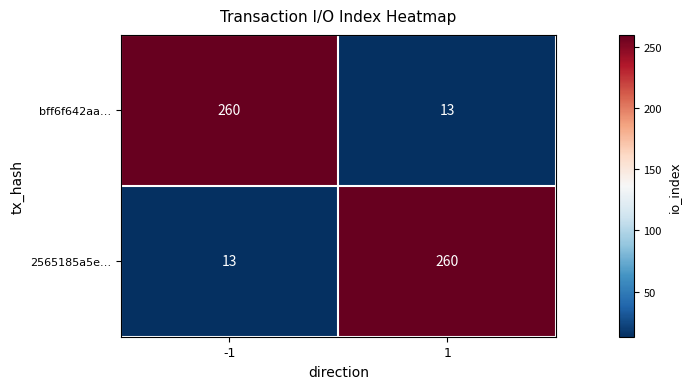

What is the difference between the highest and lowest values at 1?

247